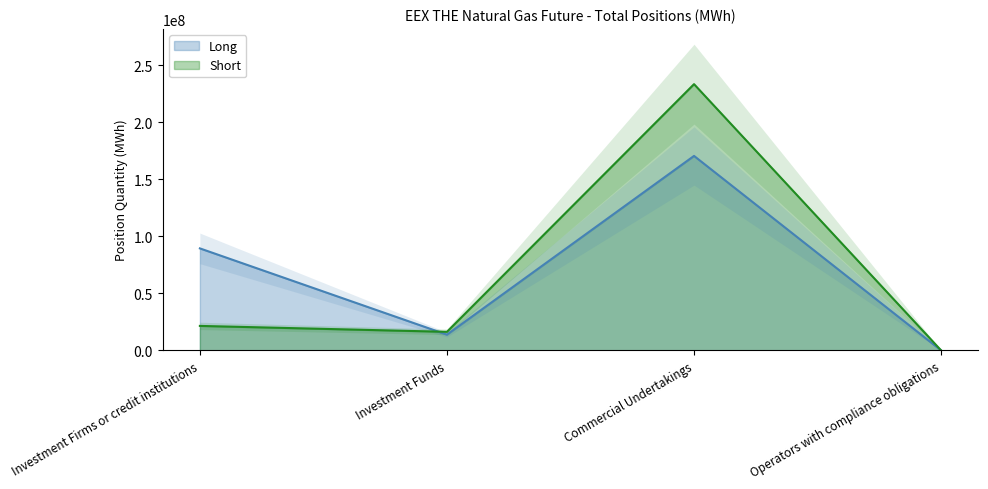

Rank the series by their maximum value, from highest to lowest.

Short, Long